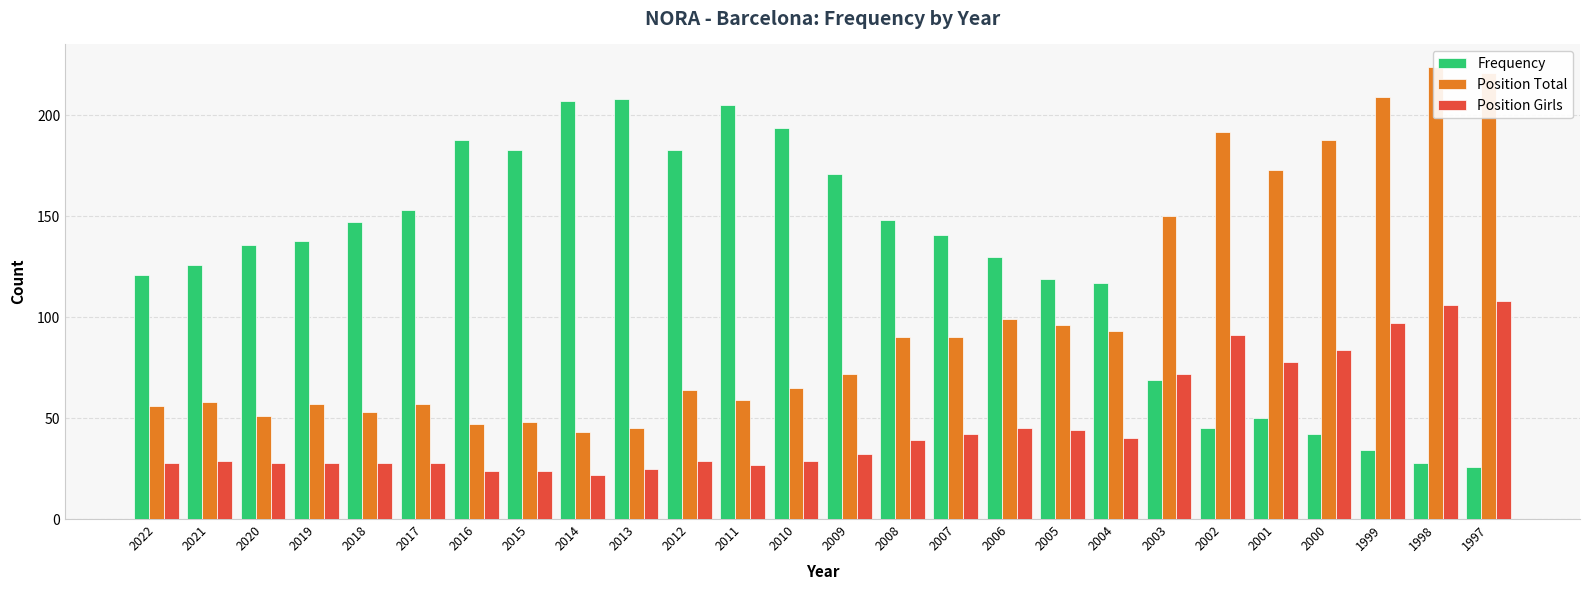

Rank the series by their average value, from lowest to highest.

Position Girls, Position Total, Frequency